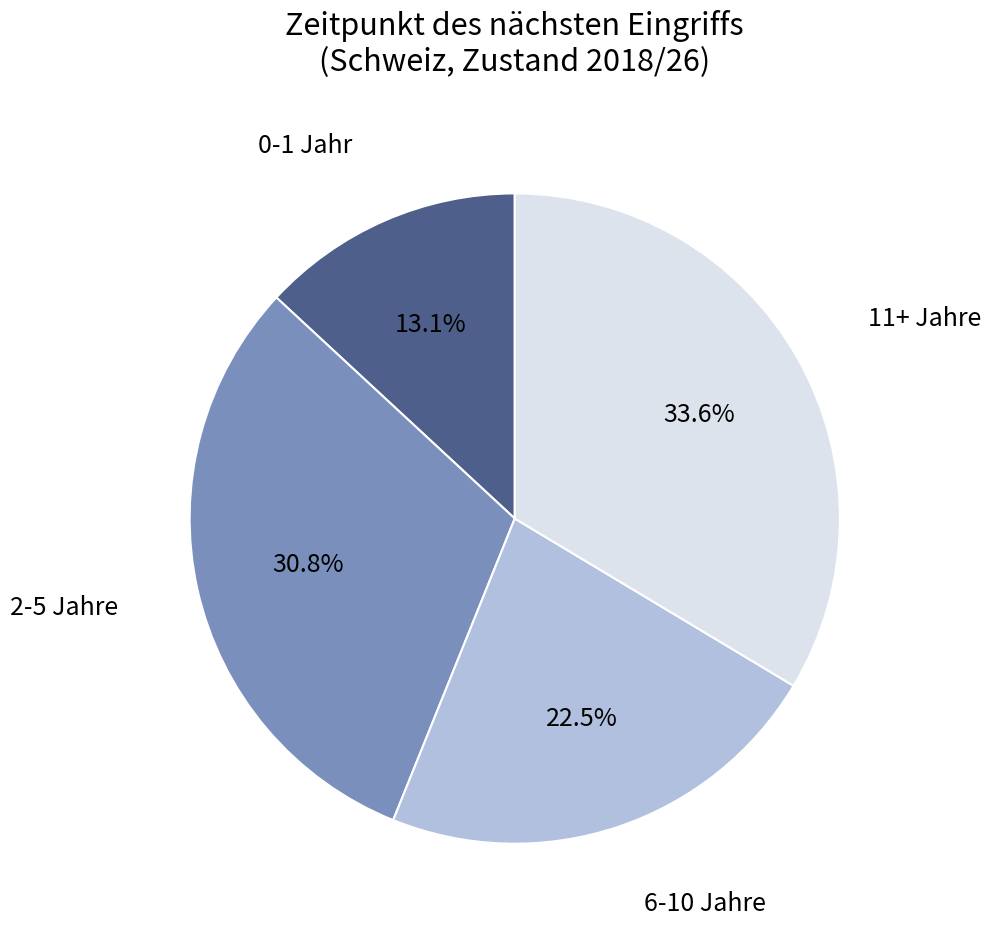

Rank the categories by value from highest to lowest.

11+ Jahre, 2-5 Jahre, 6-10 Jahre, 0-1 Jahr